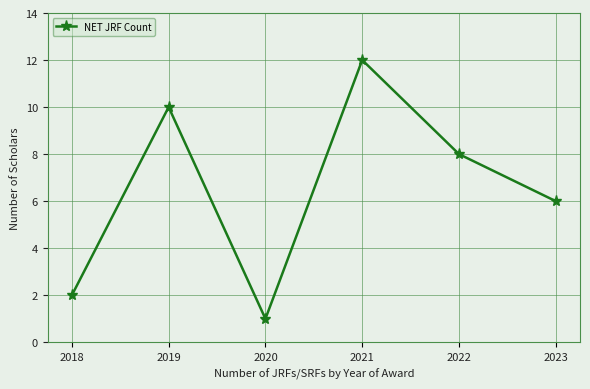

Reading left to right, transcribe all the data shown in this chart.

2	10	1	12	8	6